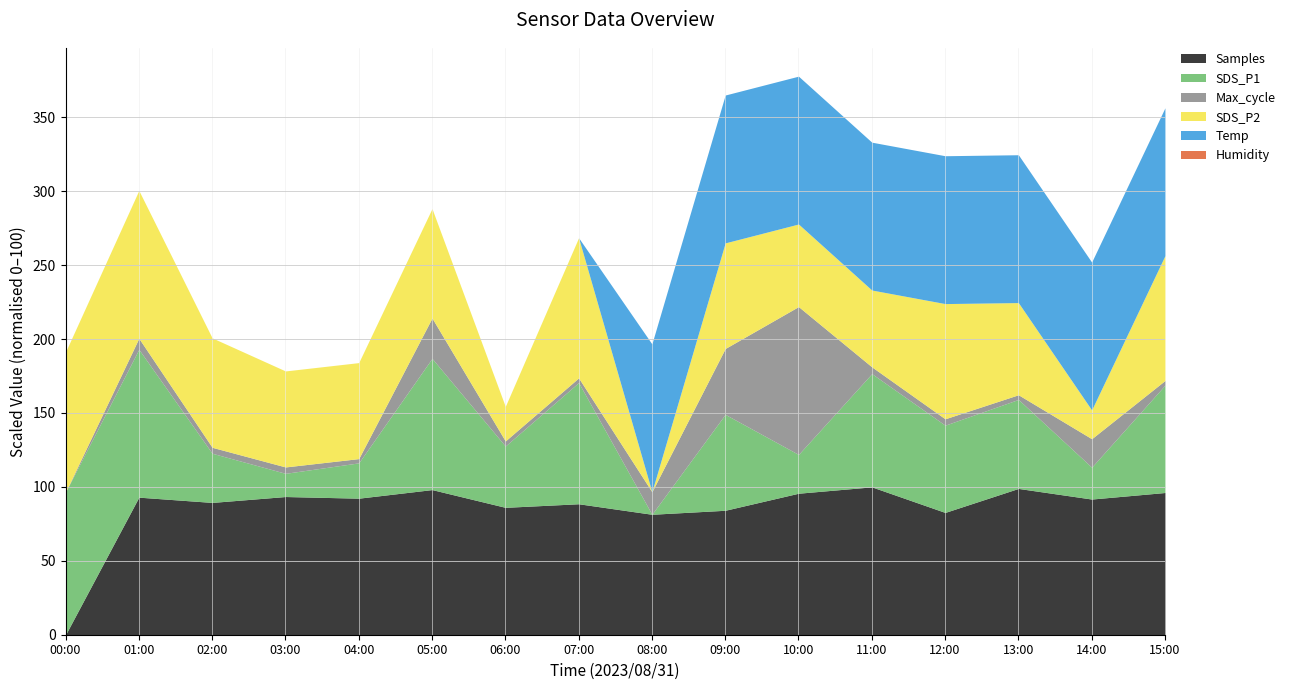

Between 07:00 and 06:00, which is larger?

07:00